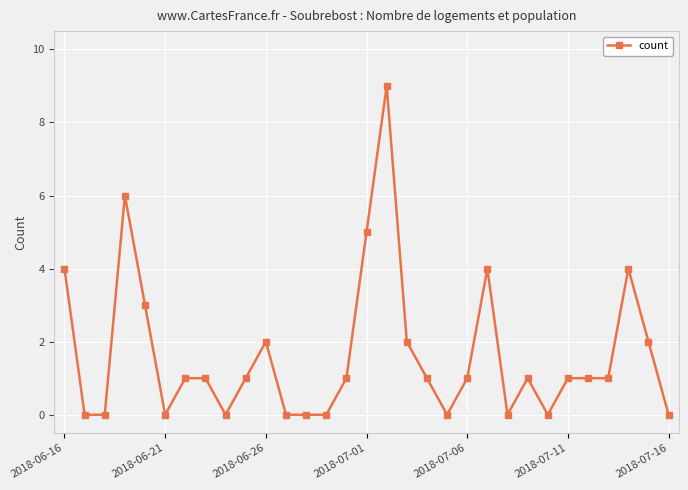

What is the difference between the second highest and second lowest values?

6